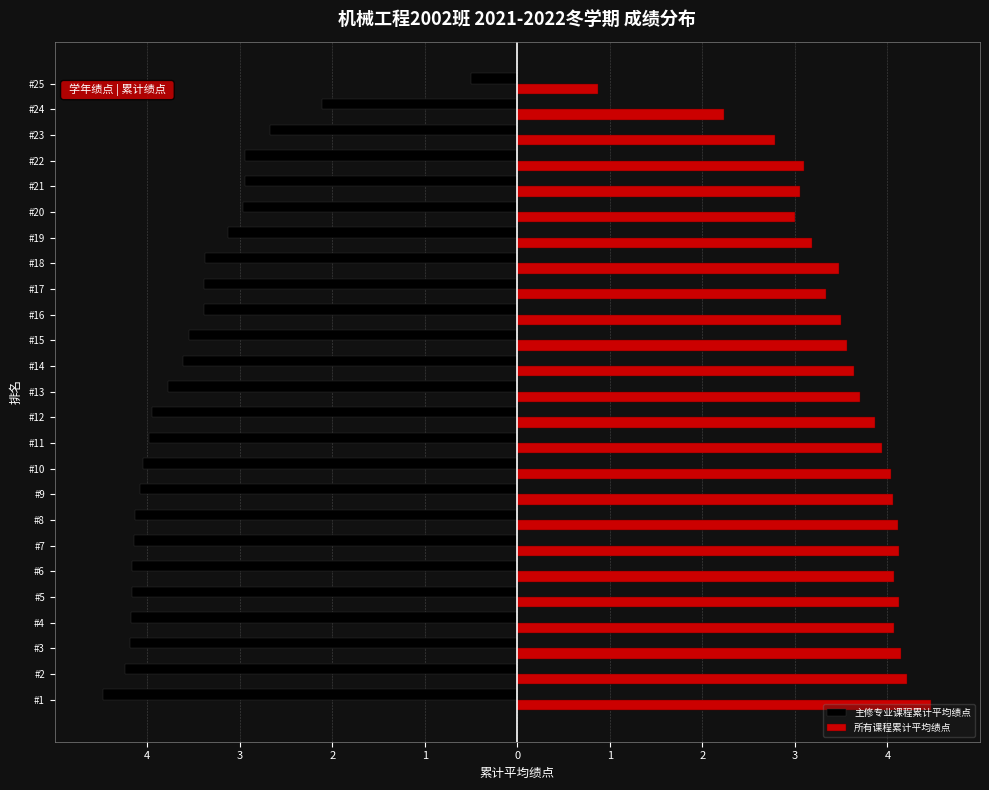

Rank the series by their maximum value, from highest to lowest.

所有课程累计平均绩点, 主修专业课程累计平均绩点